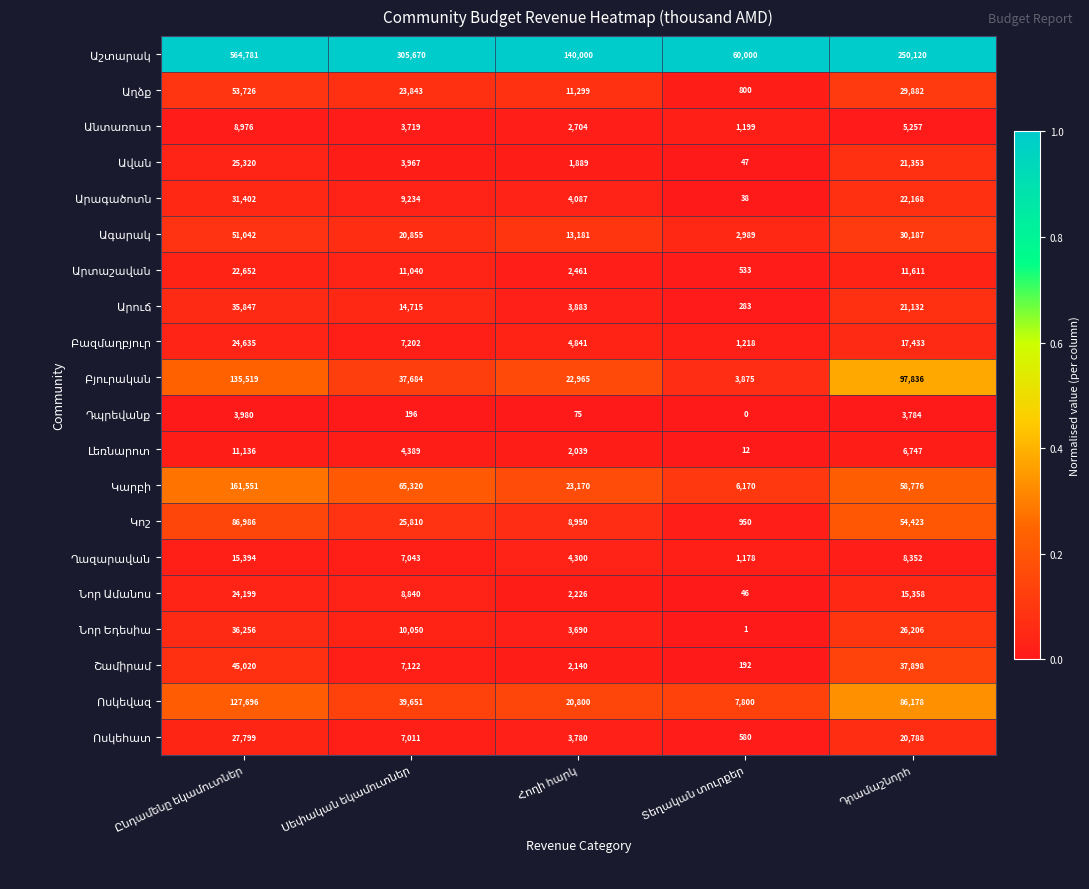

What is the maximum value shown in the chart?

564781